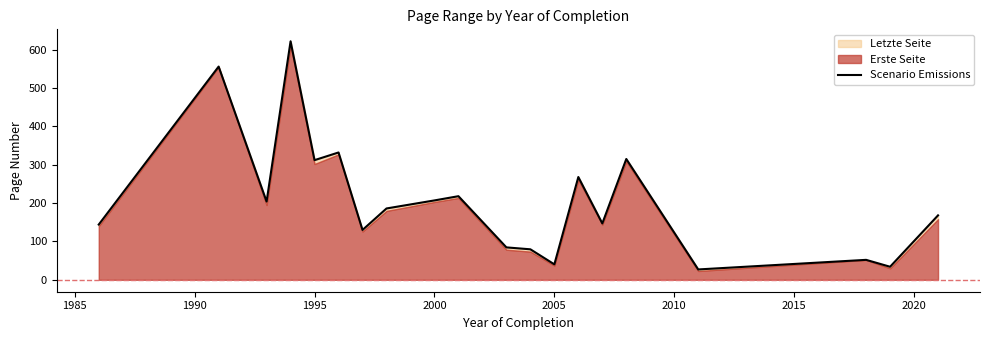

What is the difference between the second highest and minimum values?

529.0